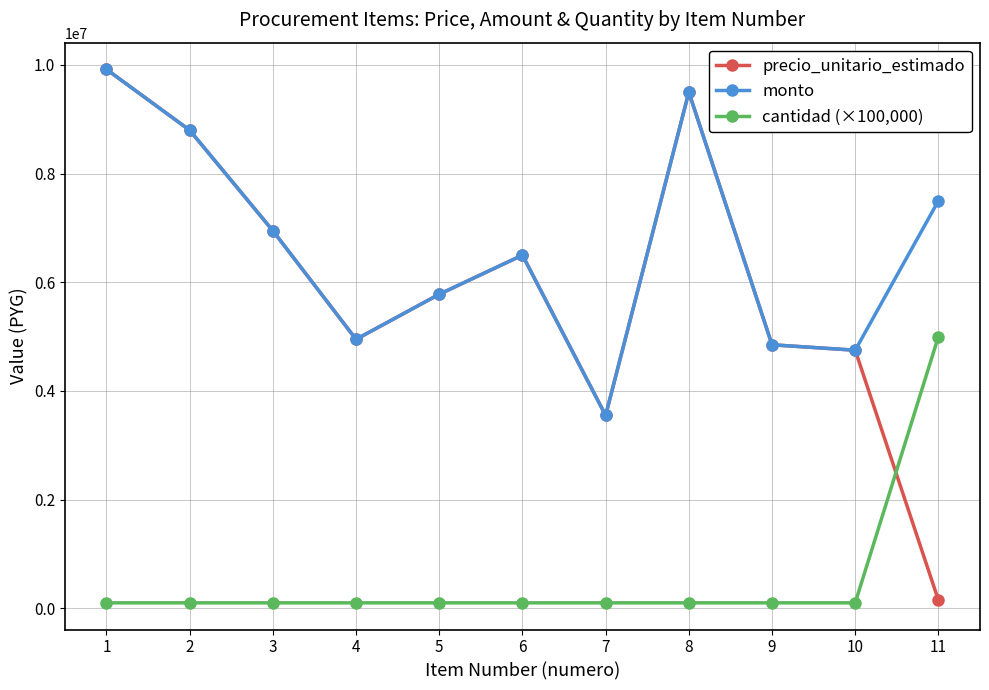

How many lines are shown in the chart?

3